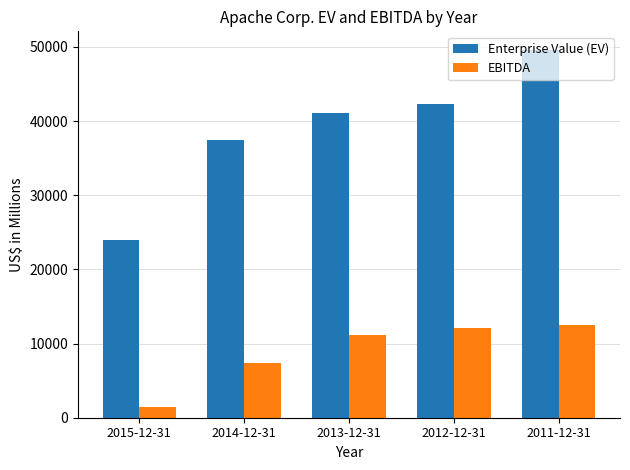

Reading left to right, list all the values displayed in this chart.

Enterprise Value (EV): 23904	37486	41114	42304	49628
EBITDA: 1405	7388	11113	12161	12467